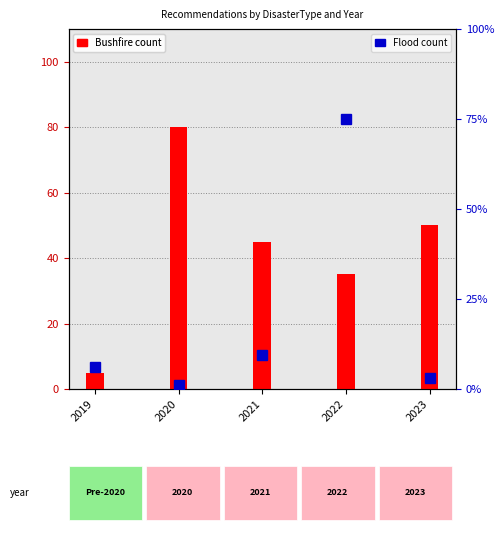

How many data points in Flood count are less than 10?

2